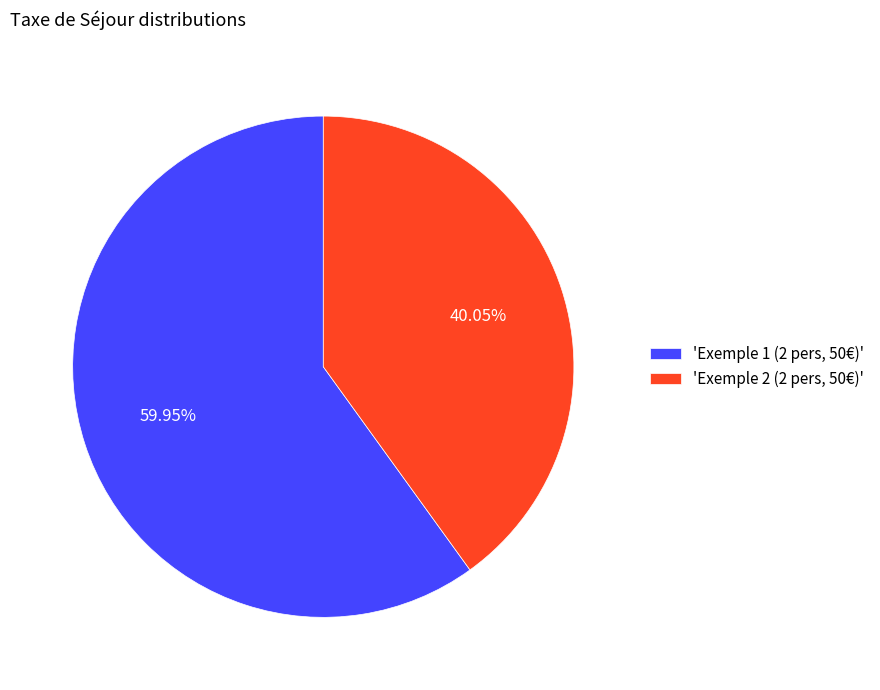

Do 'Exemple 1 (2 pers, 50€)' and 'Exemple 2 (2 pers, 50€)' together represent more than half of the pie?

Yes